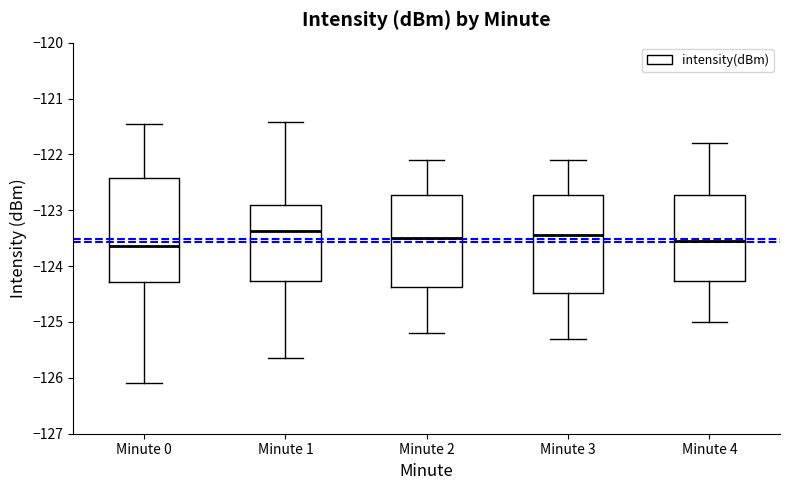

Comparing the boxes themselves (not the whiskers), which one is the tallest?

Minute 0